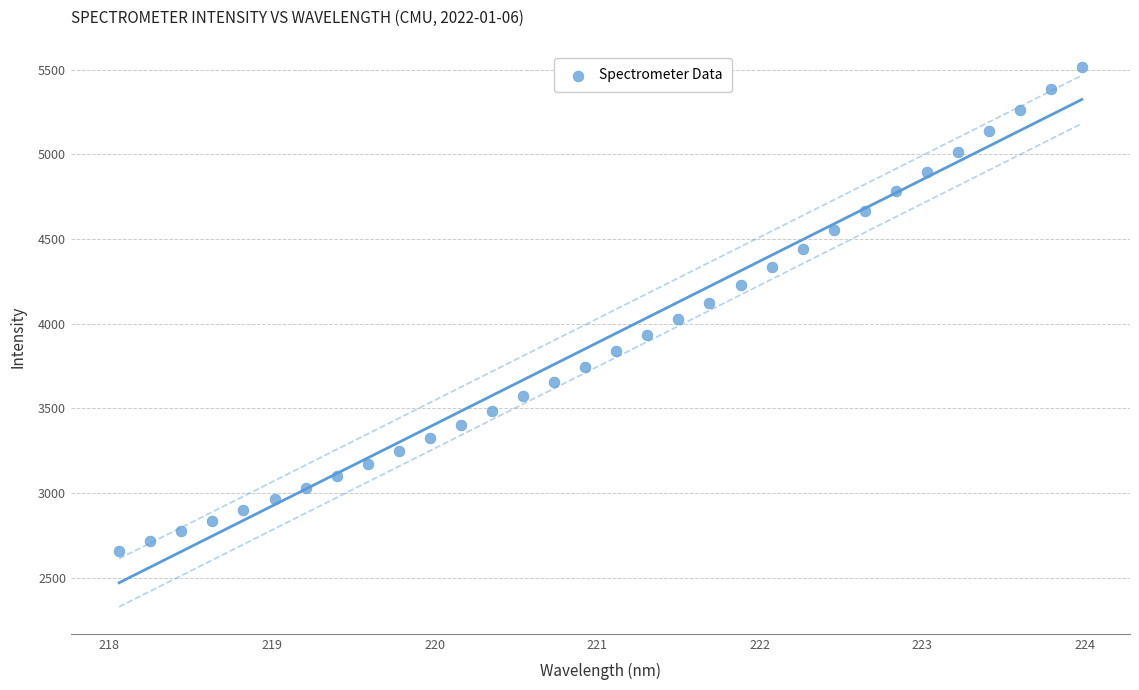

What is the range of Y values (max minus min)?

2858.9